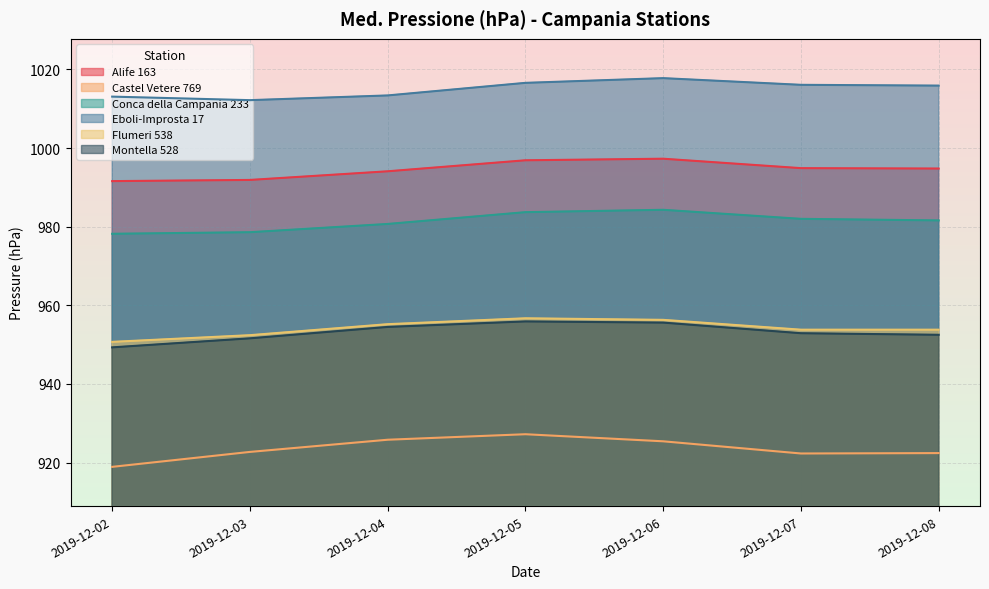

Which category has the lowest value across all series?

2019-12-02